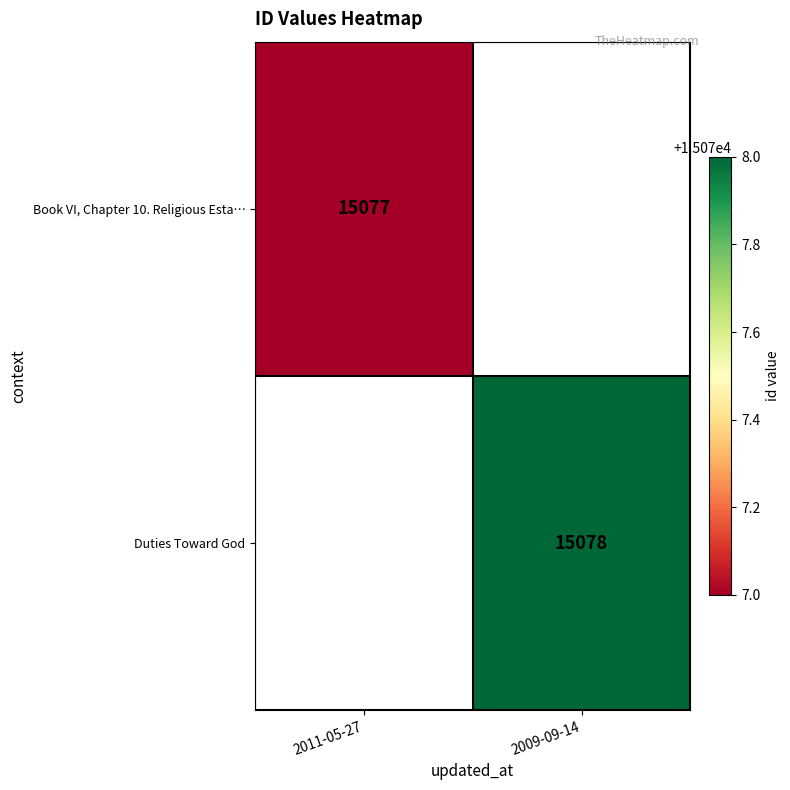

Which has a higher value, 2011-05-27 or 2009-09-14?

2009-09-14